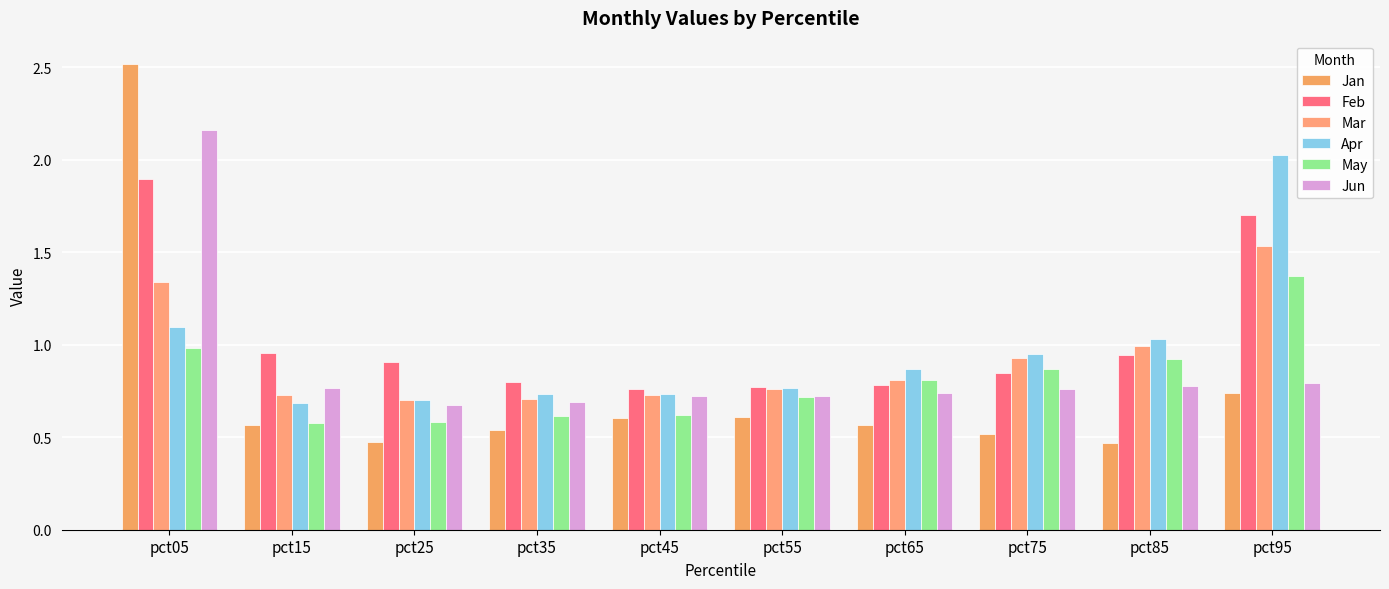

How many bars are there in total?

60